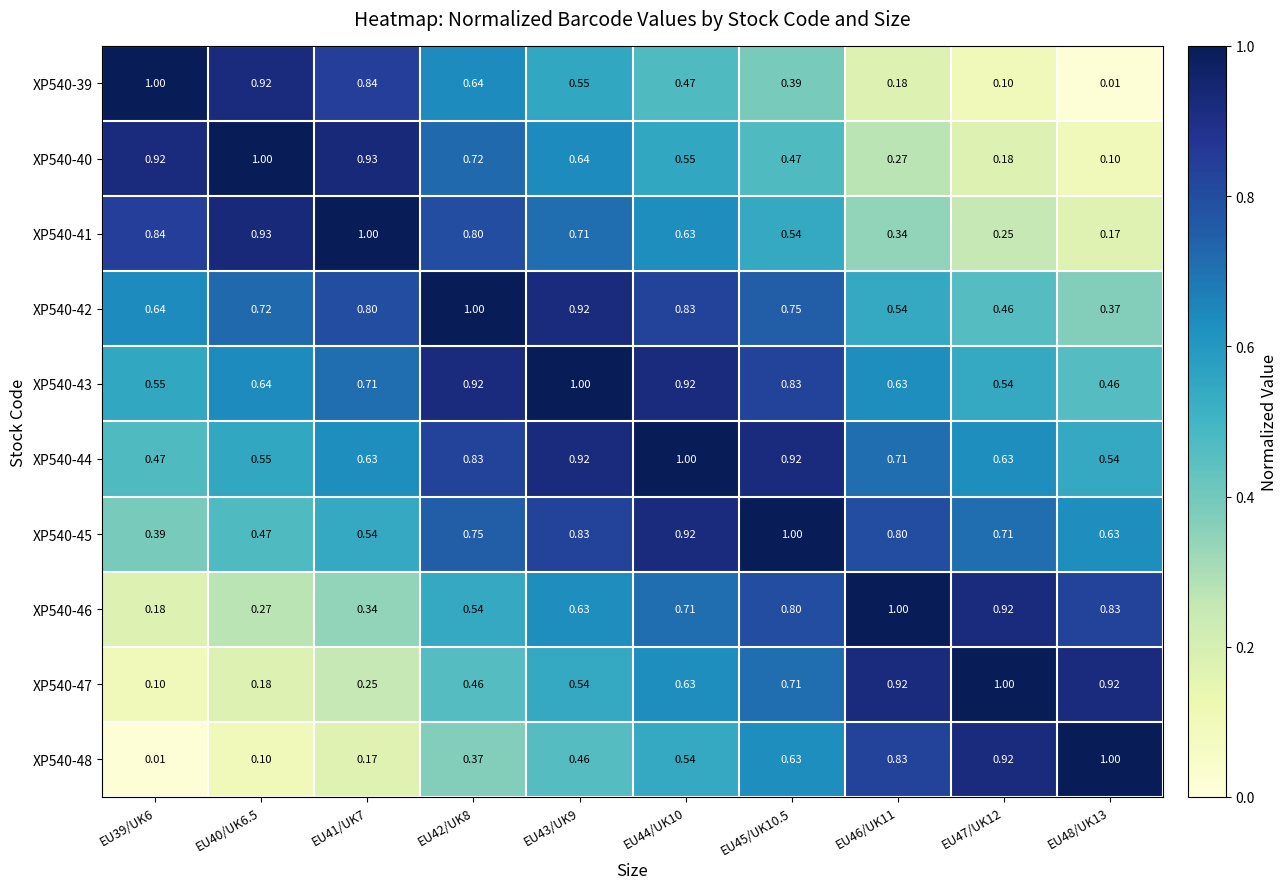

Is the value of XP540-46 at EU48/UK13 greater than the value of XP540-48 at EU43/UK9?

Yes